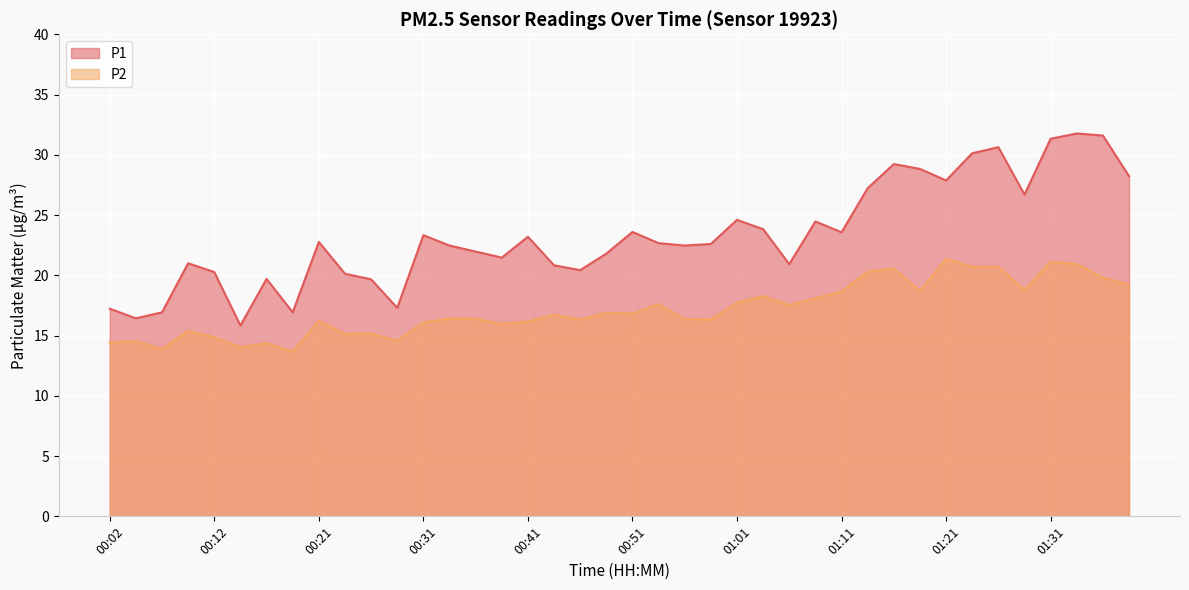

What is the difference between the maximum and minimum values in the P1 series?

15.9